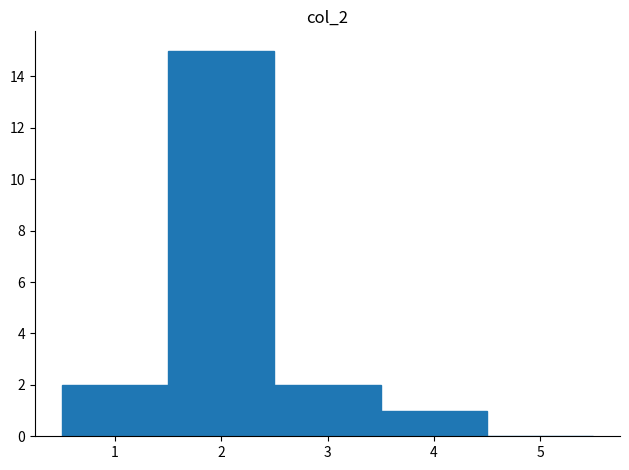

Reading left to right, transcribe this chart: for each bar, give the range it covers on the x-axis and its height. The values are not printed on the chart, so give them approximately, as read against the axis.

0.5 to 1.5: 2
1.5 to 2.5: 15
2.5 to 3.5: 2
3.5 to 4.5: 1
4.5 to 5.5: 0